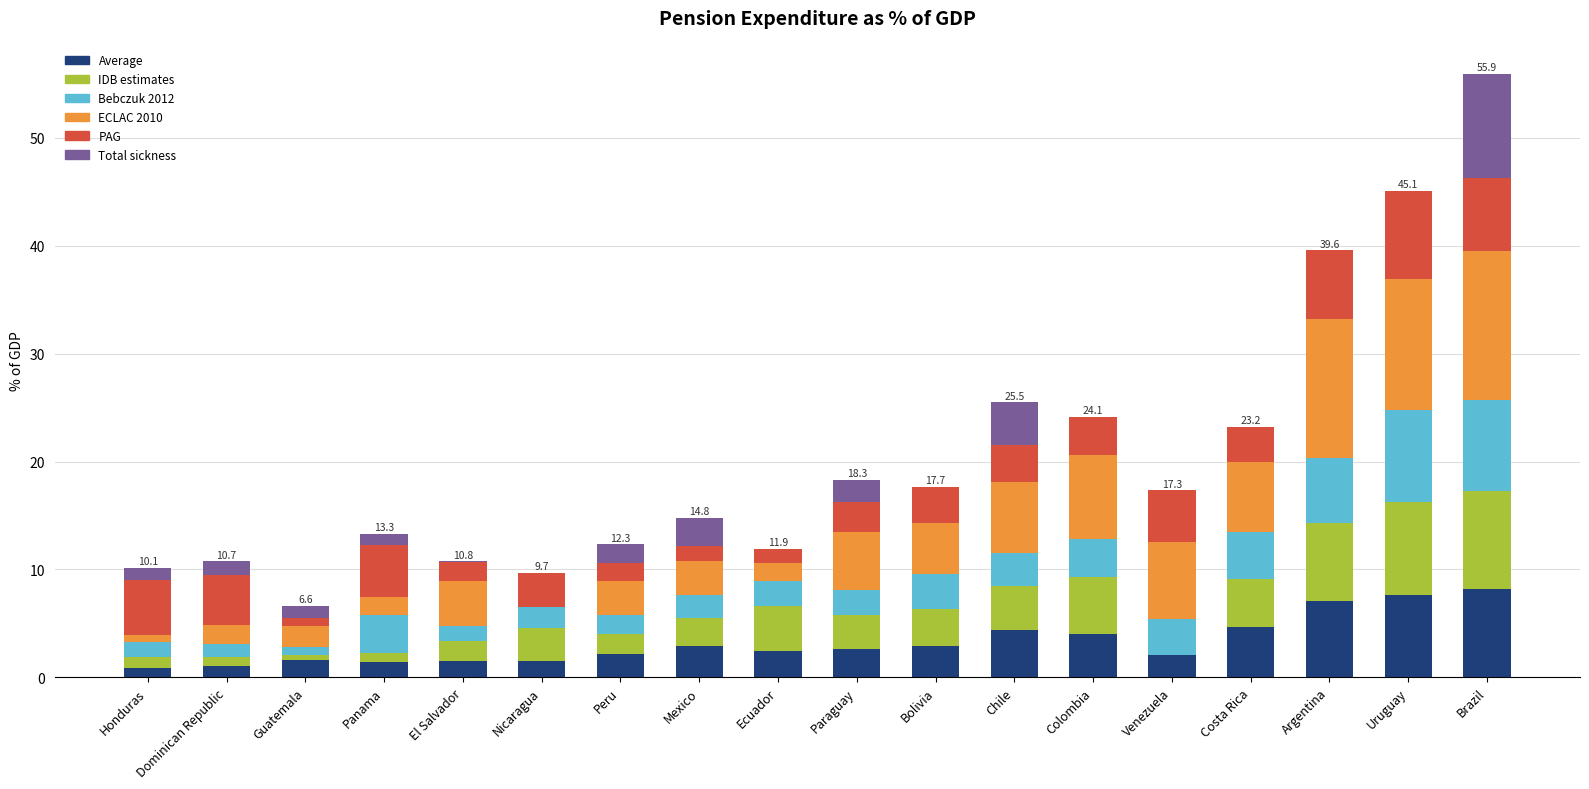

What is the total value across all series at Venezuela?

17.3